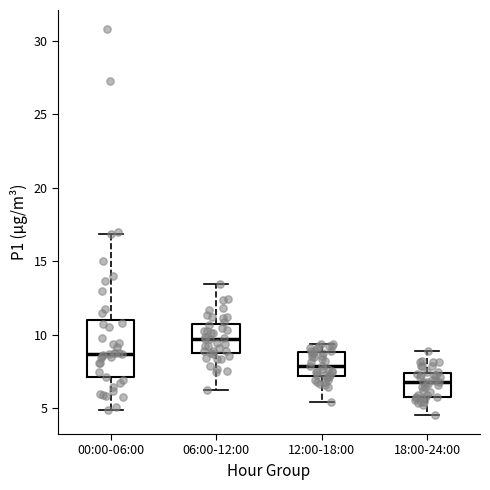

Where is the lower edge of the box for 06:00-12:00 on the y-axis? The values are not printed on the chart, so give them approximately, as read against the axis.

8.5